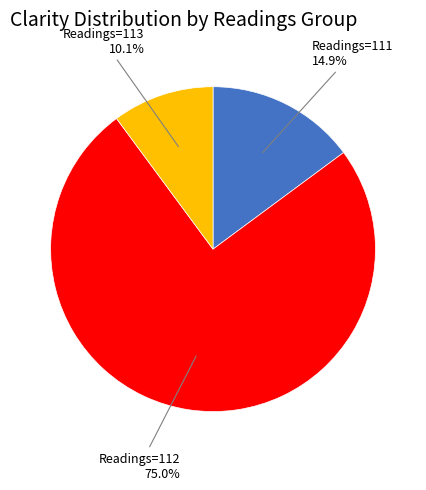

Does any single category account for the majority?

Yes